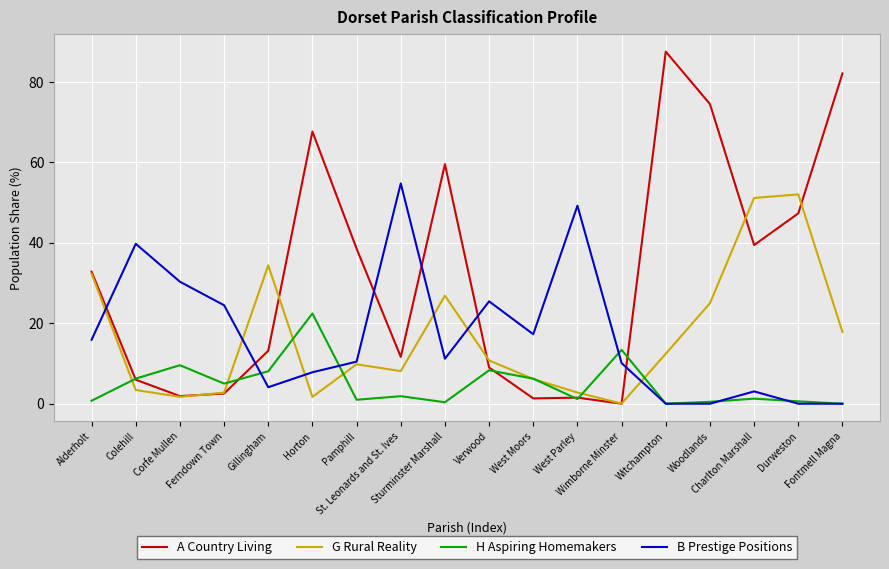

At how many categories does at least one series exceed 28?

14